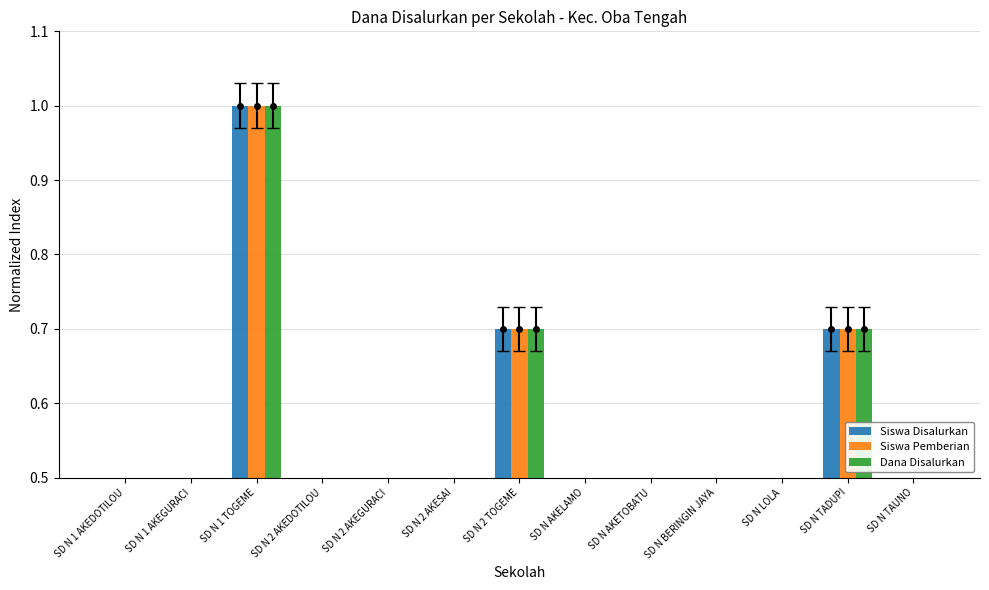

Rank the series at SD N LOLA from highest to lowest value.

Siswa Disalurkan, Siswa Pemberian, Dana Disalurkan